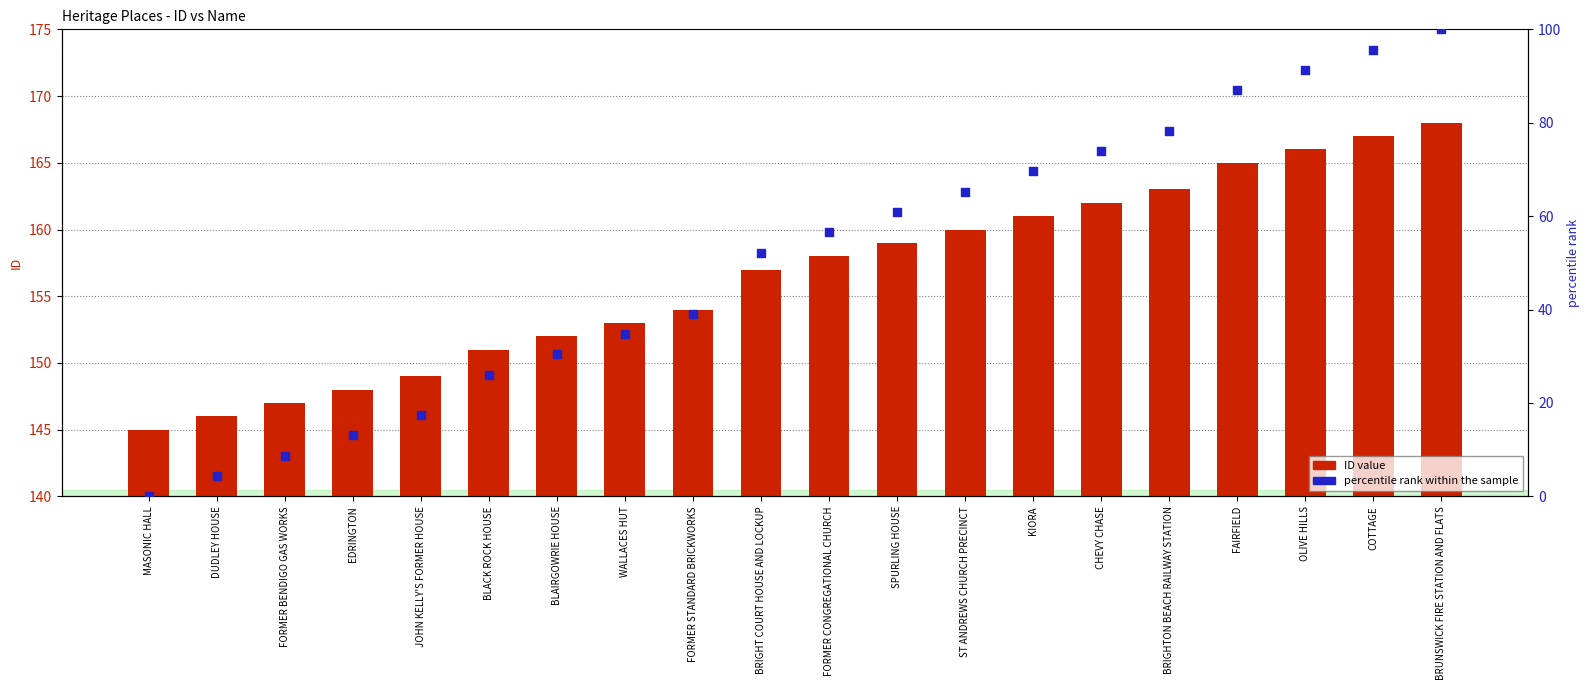

Which series reaches the maximum Y coordinate?

ID value